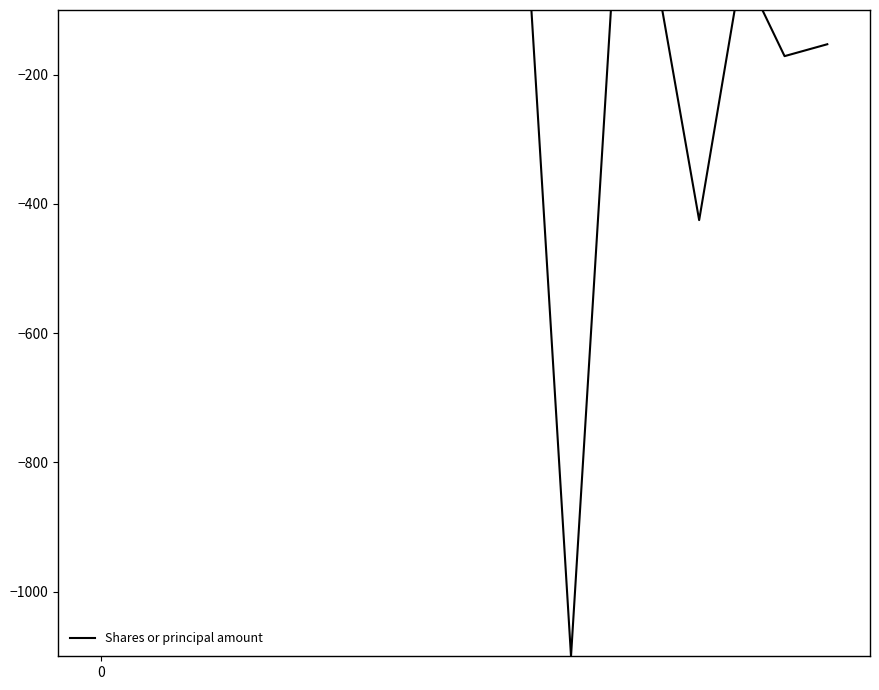

Does the chart have visible grid lines?

No